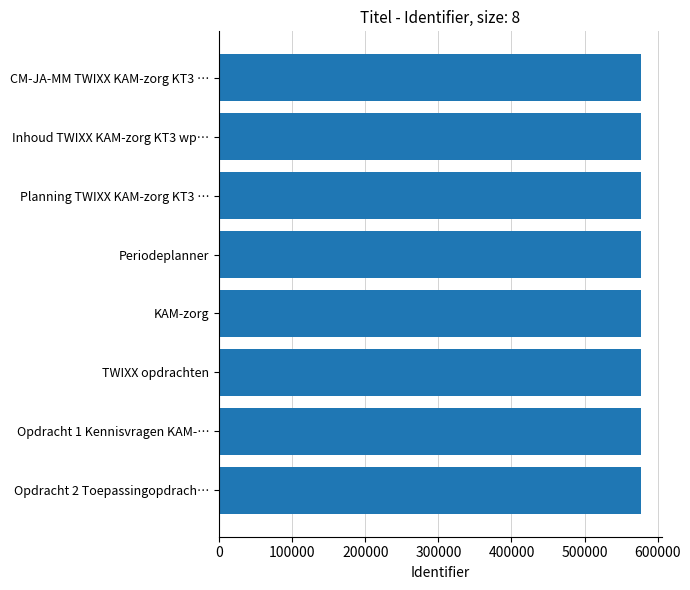

What is the sum of all values?

4612771